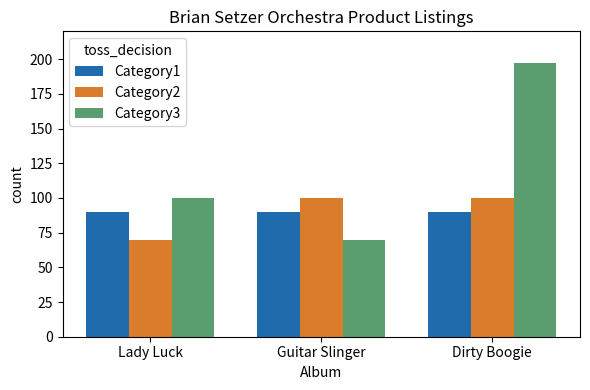

At how many categories does at least one series exceed 167?

1